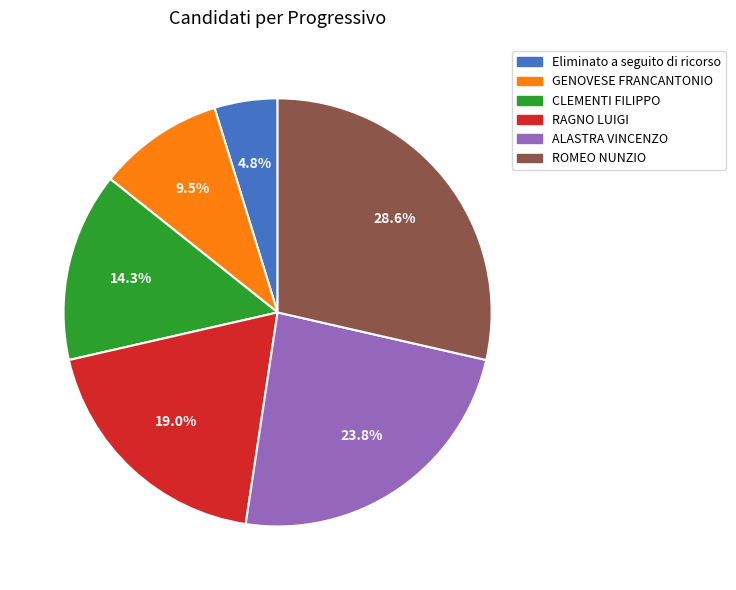

How many slices are in this pie chart?

6